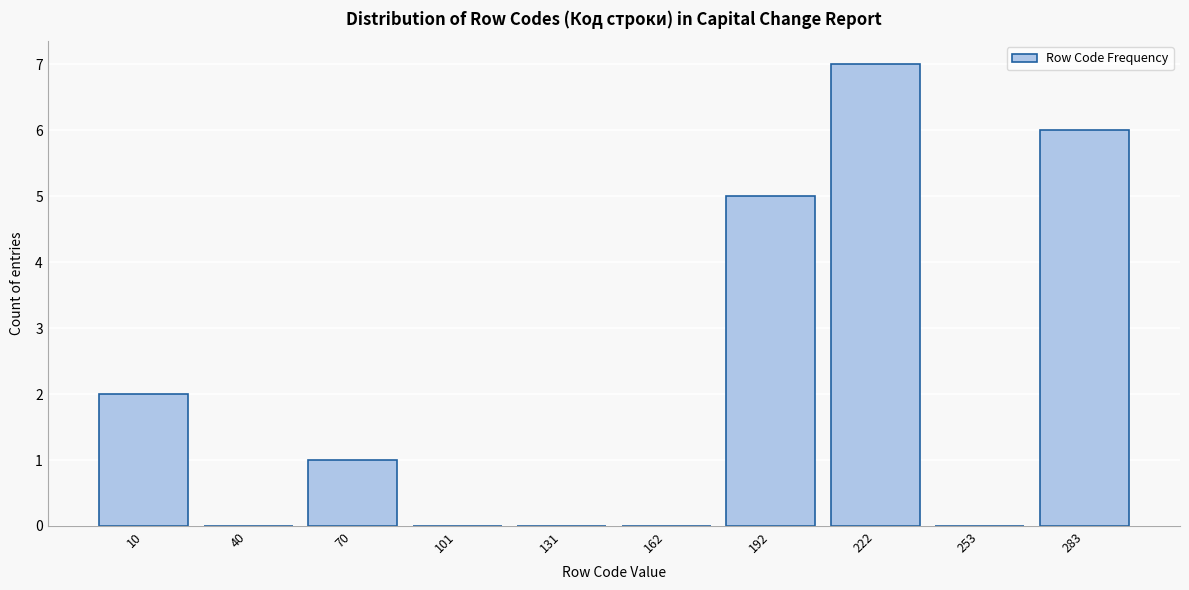

Reading left to right, what are all the values shown in this chart?

10=2	40=0	70=1	101=0	131=0	162=0	192=5	222=7	253=0	283=6